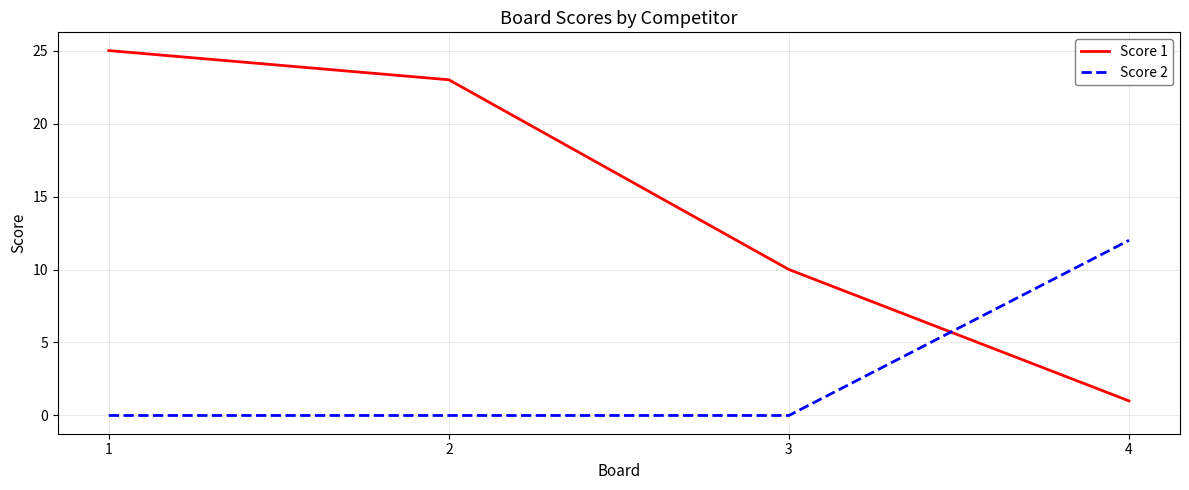

Is it true that Score 2 equals -4 at 1?

False